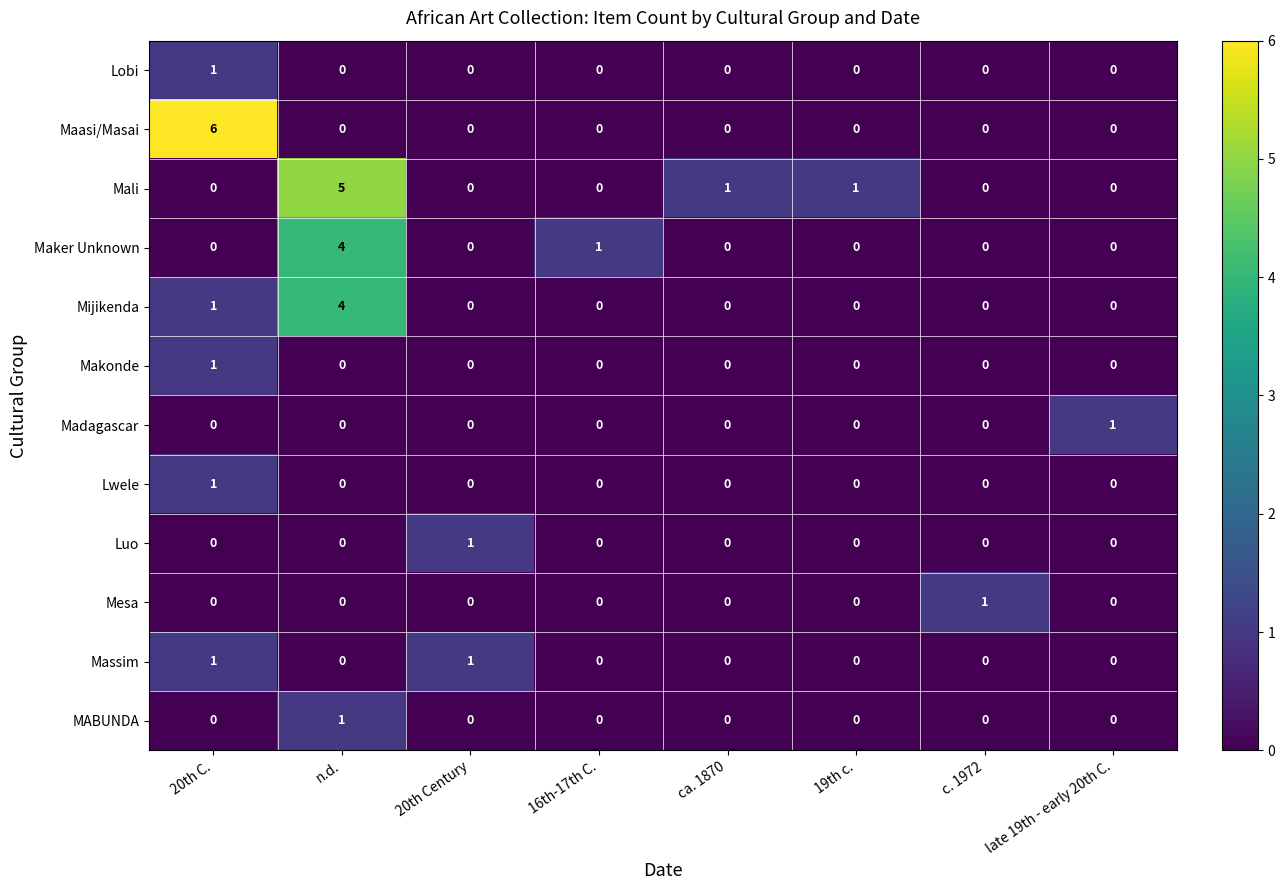

True or false: Mali has a value of 0 at 20th Century.

True